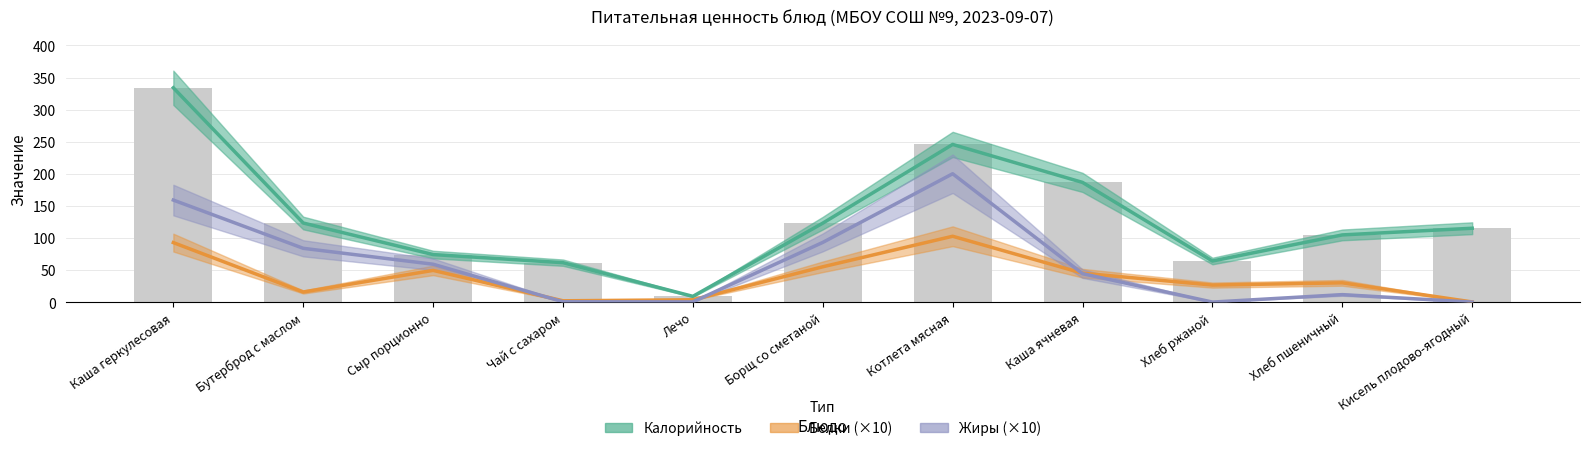

What are all the series names shown in the legend?

Калорийность, Белки, Жиры